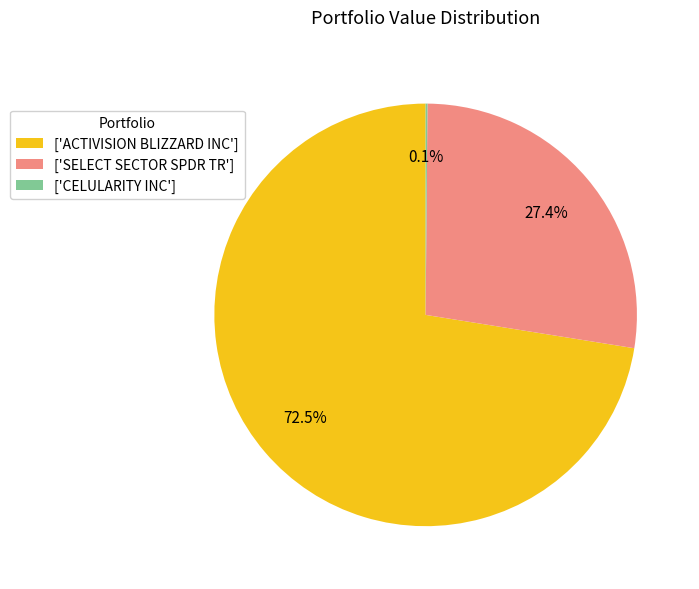

What portion of the pie excludes ['ACTIVISION BLIZZARD INC']?

27.5%